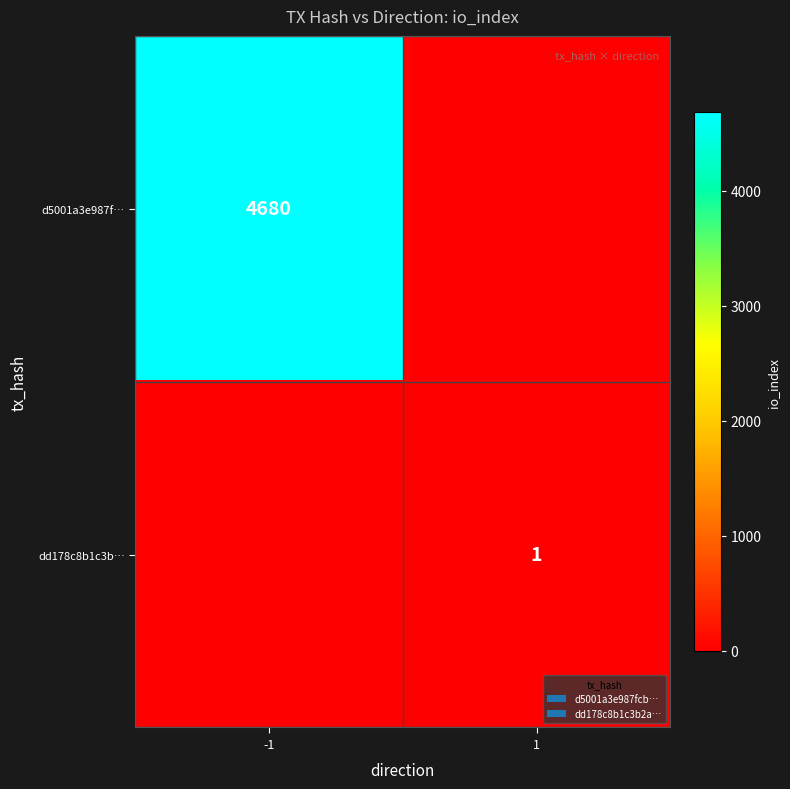

The value of dd178c8b1c3b… at 1 is 1. True or false?

True